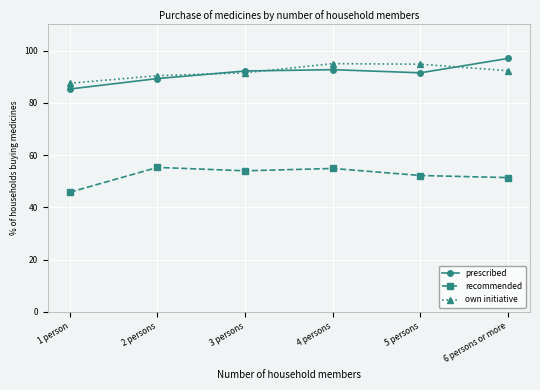

What are all the series names shown in the legend?

prescribed, recommended, own initiative